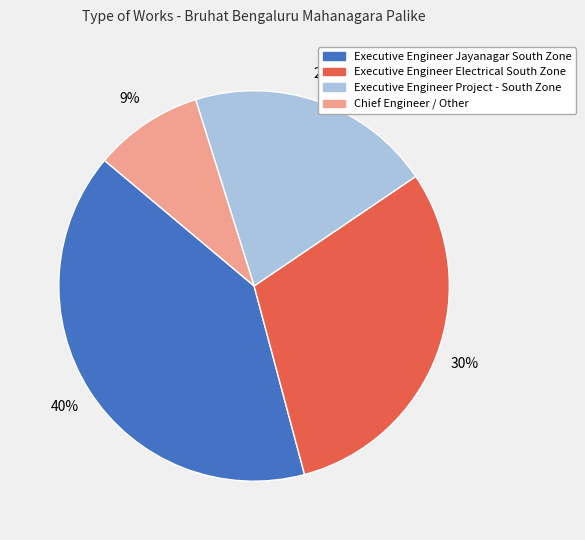

Is there any slice that represents more than half of the pie?

No